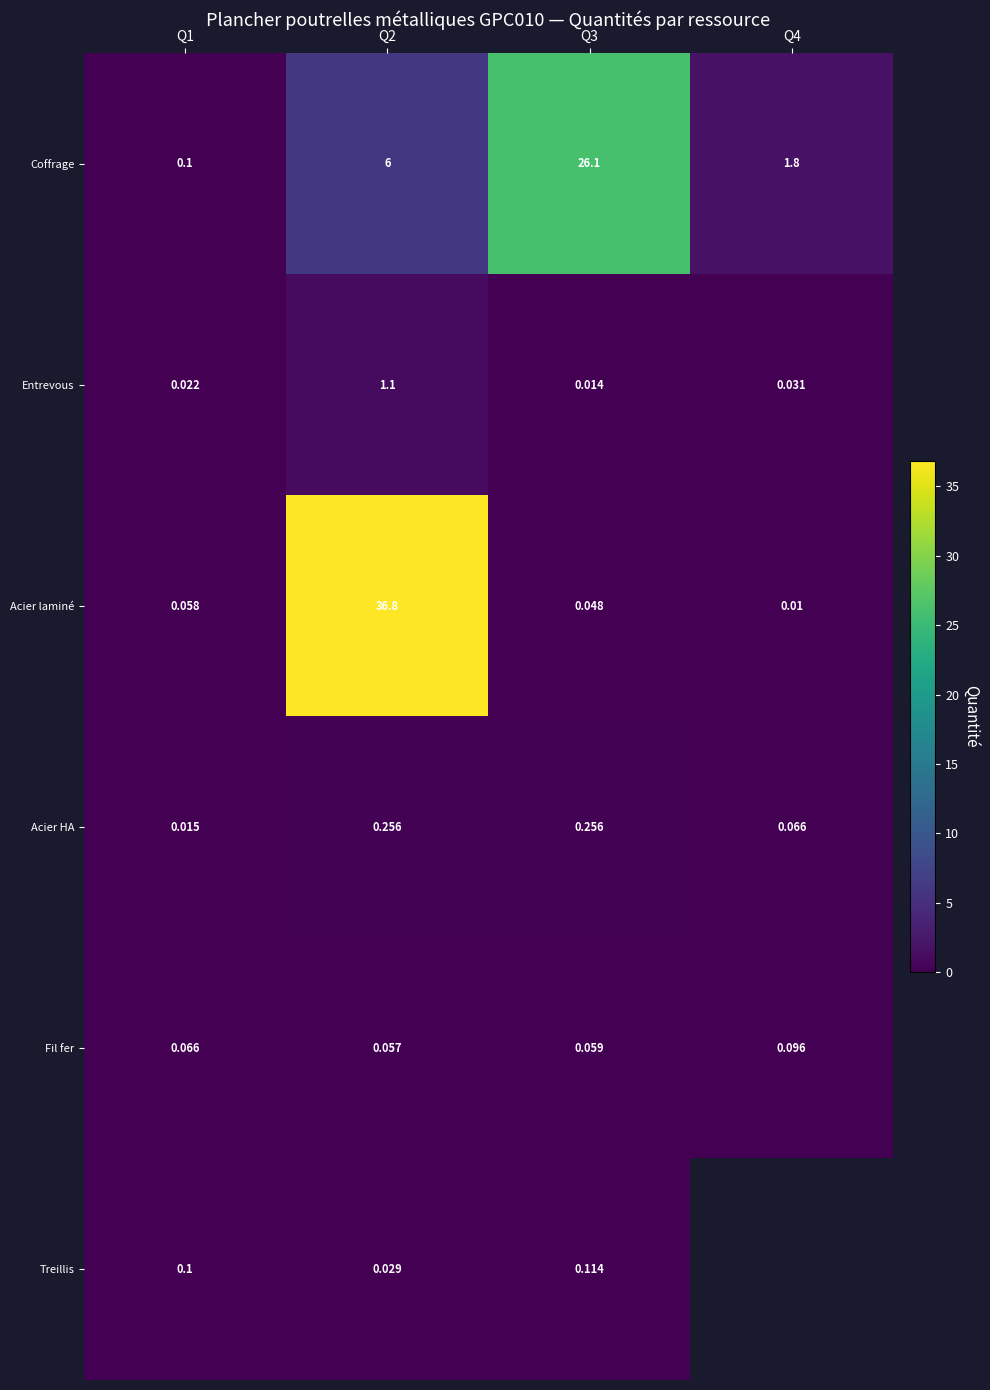

At which category does the chart reach its peak across all series?

Q2